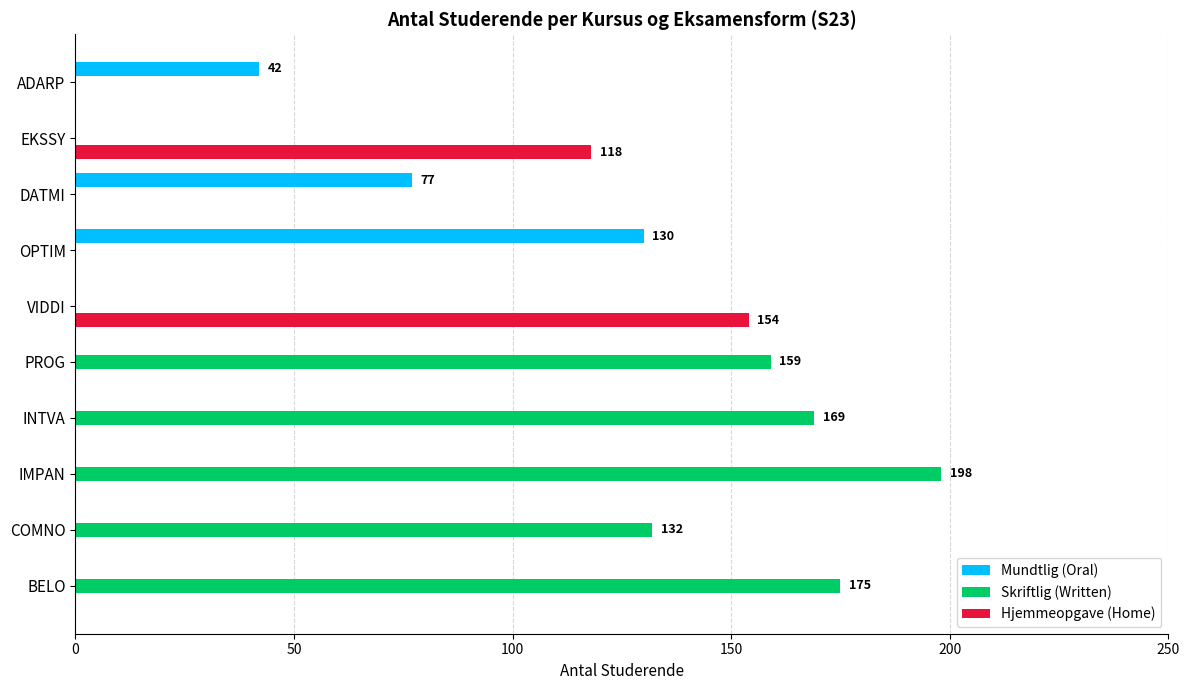

What are all the series names shown in the legend?

Mundtlig (Oral), Skriftlig (Written), Hjemmeopgave (Home)